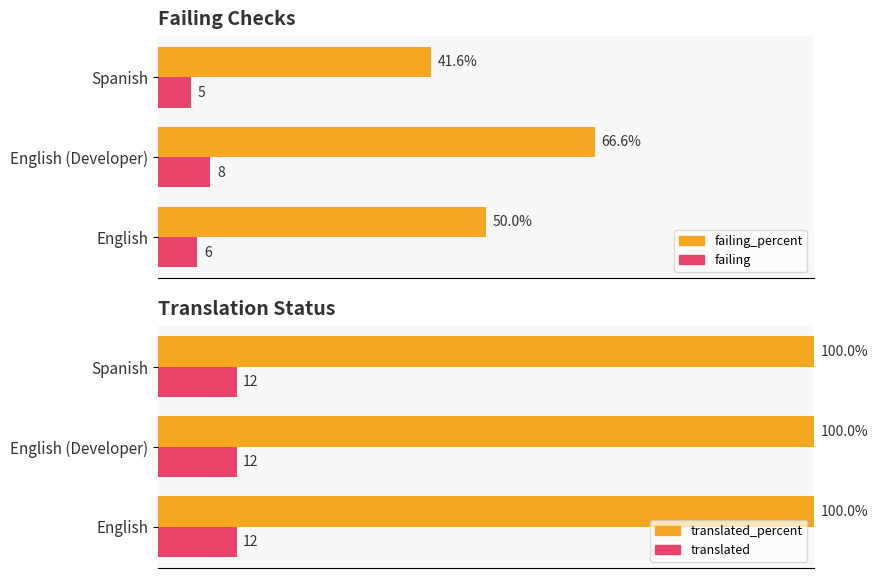

What is the value of the failing_percent bar at the 1st from the left?

50.0